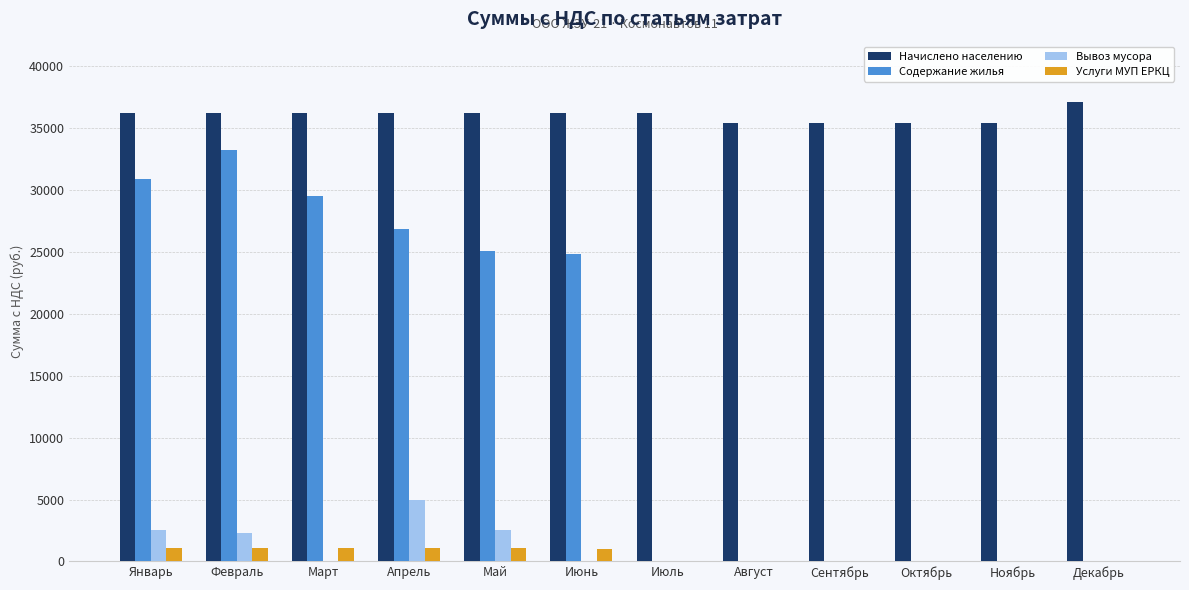

What is the sum of the Содержание жилья values at Апрель and Ноябрь?

26832.3